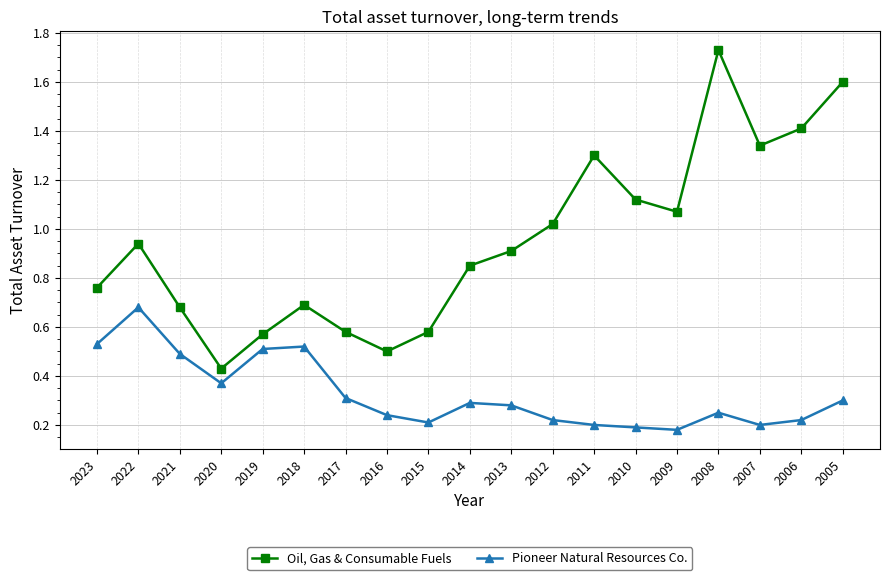

What is the sum of the Pioneer Natural Resources Co. values at 2022 and 2023?

1.2